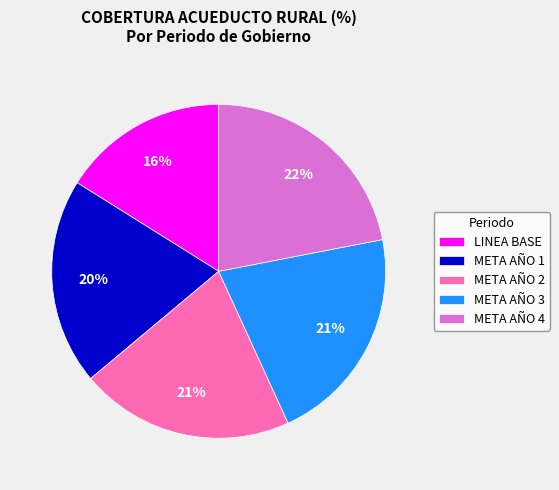

Which slice is the largest?

META AÑO 4